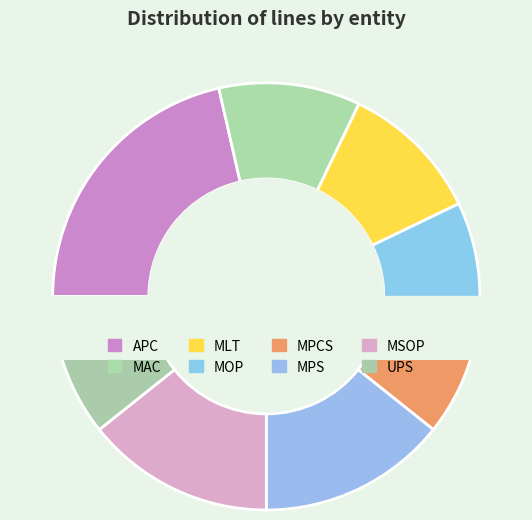

Is there any slice that represents more than half of the pie?

No